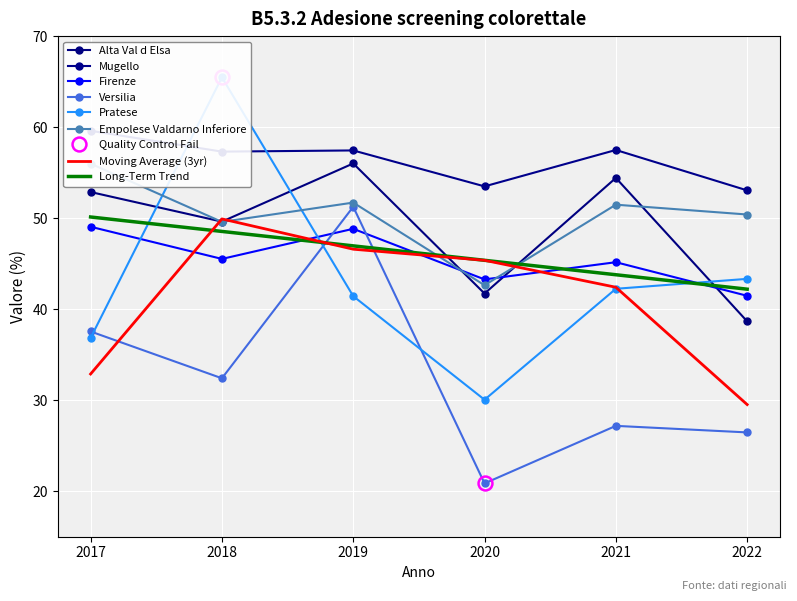

How many interior local valleys does the Alta Val d Elsa series have?

2